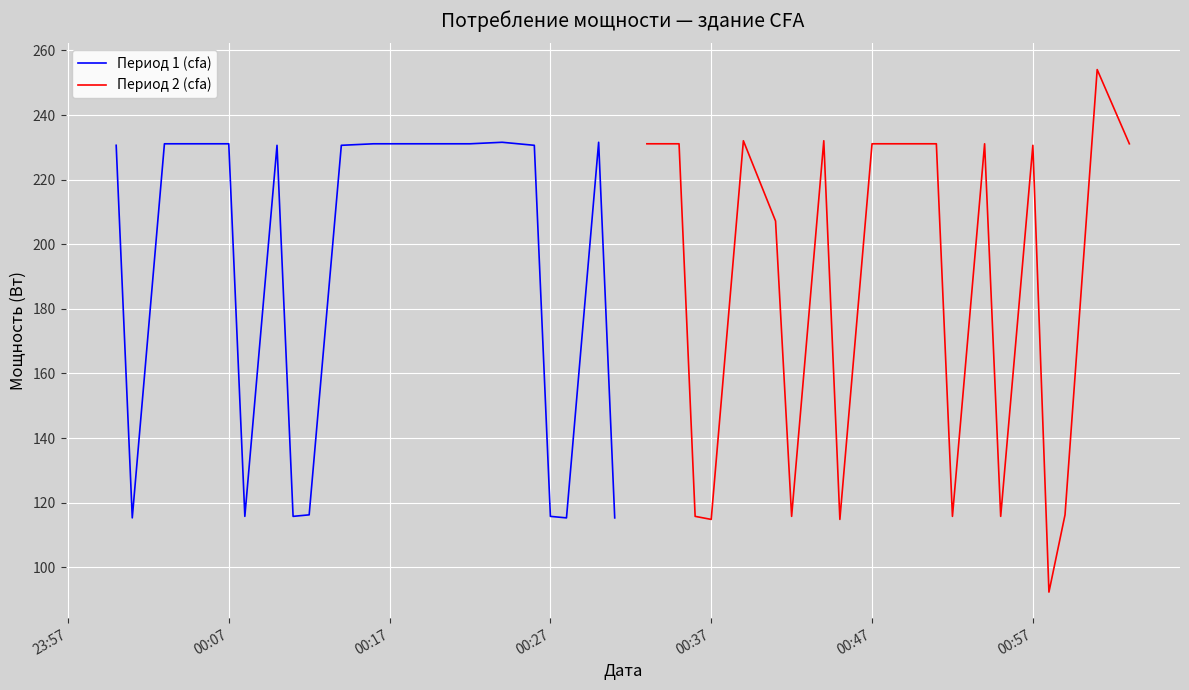

Is it true that Период 1 (cfa) equals 49.3 at 00:27?

False